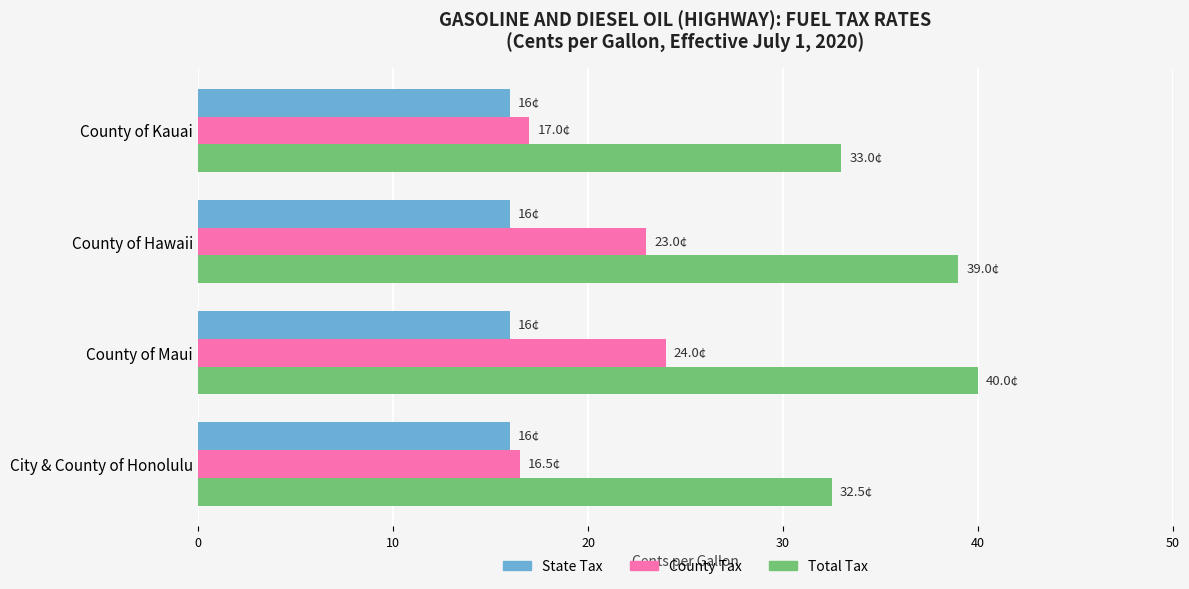

True or false: State Tax has a value of 22.9 at County of Kauai.

False